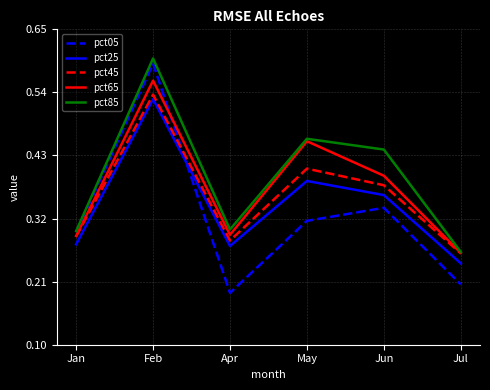

List the series in order of their overall mean, lowest first.

pct05, pct25, pct45, pct65, pct85